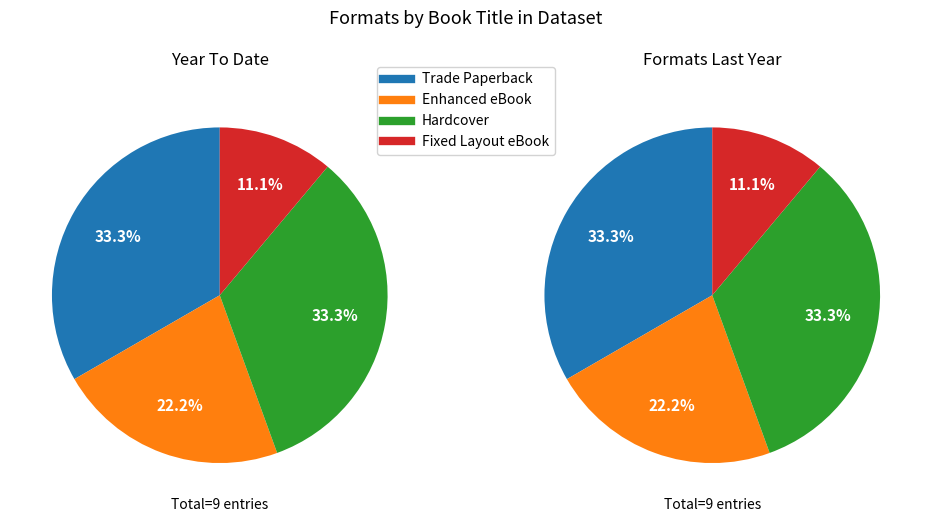

To the nearest percent, what is the difference between the Enhanced eBook and Fixed Layout eBook slice percentages?

11%